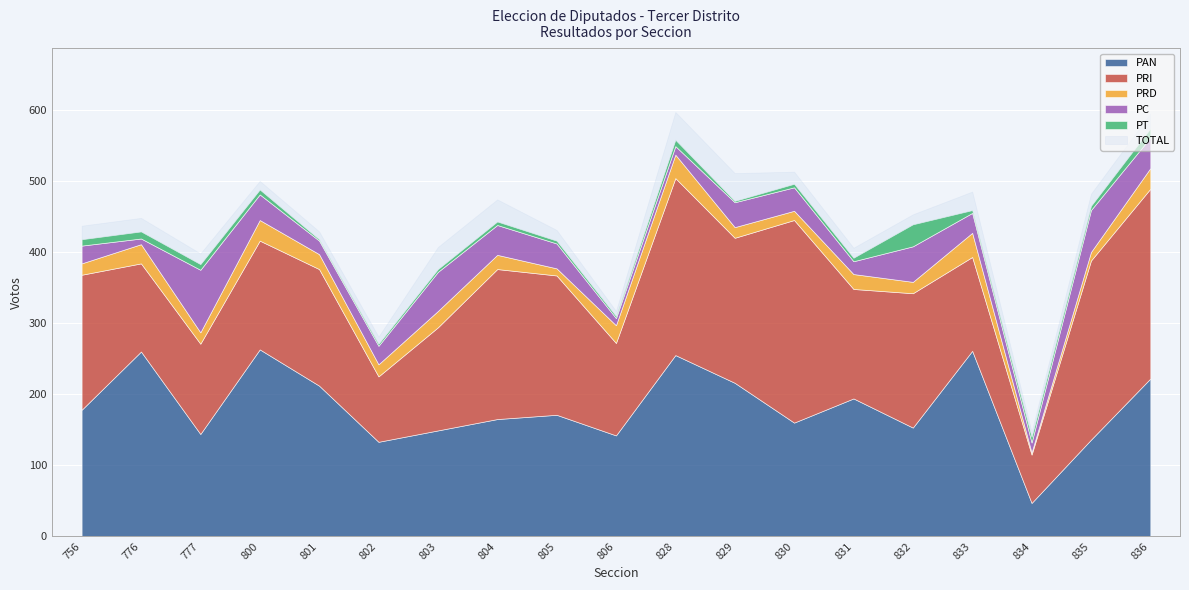

True or false: PC has a value of 60 at 836.

False